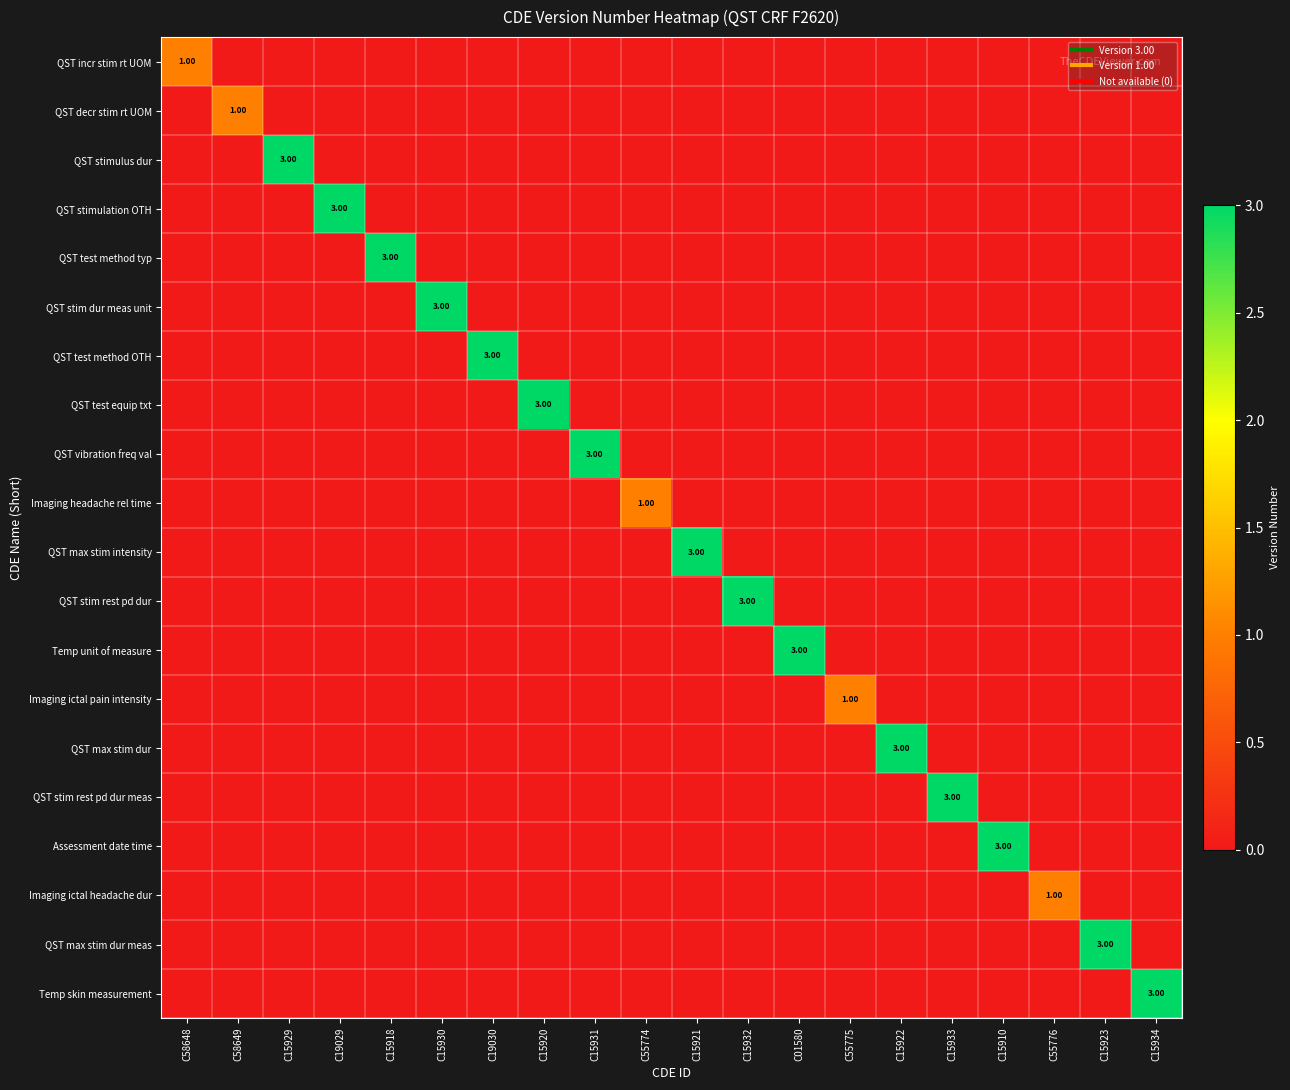

How many QST stim rest pd dur values are between 0 and 1?

19